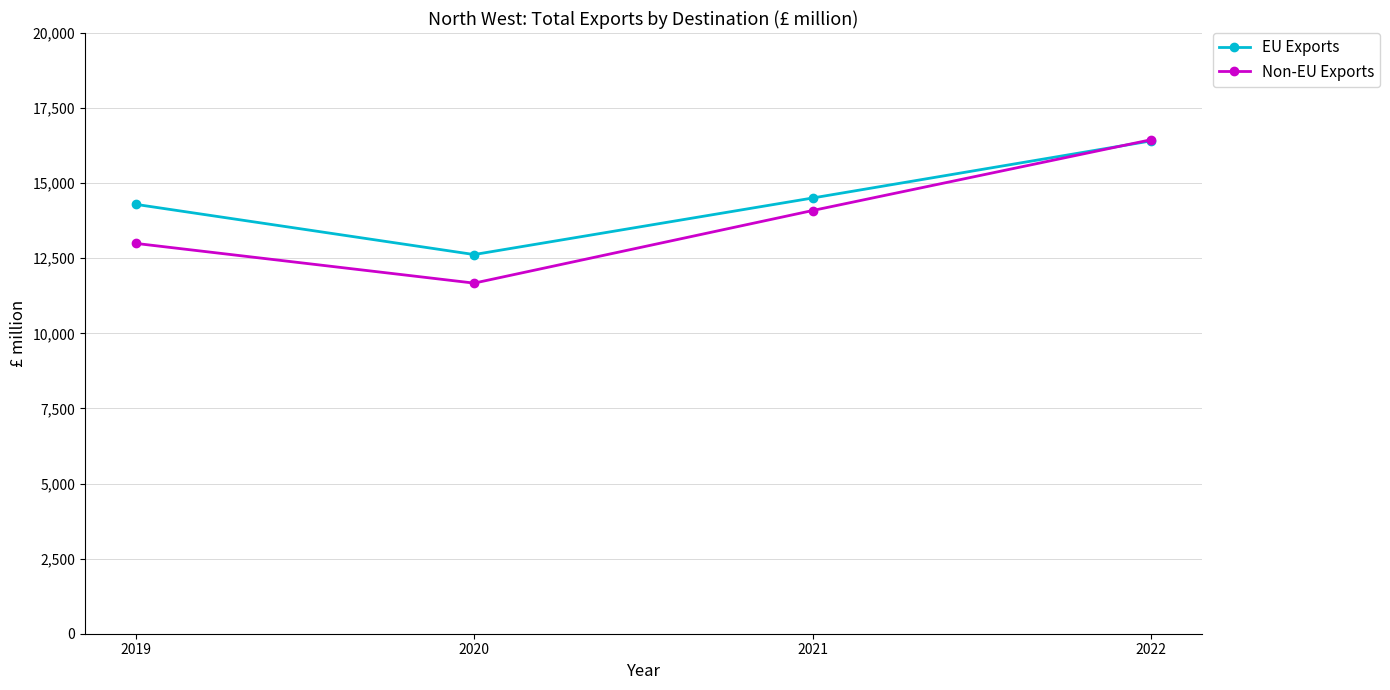

What is the difference between the EU Exports values at 2021 and 2019?

211